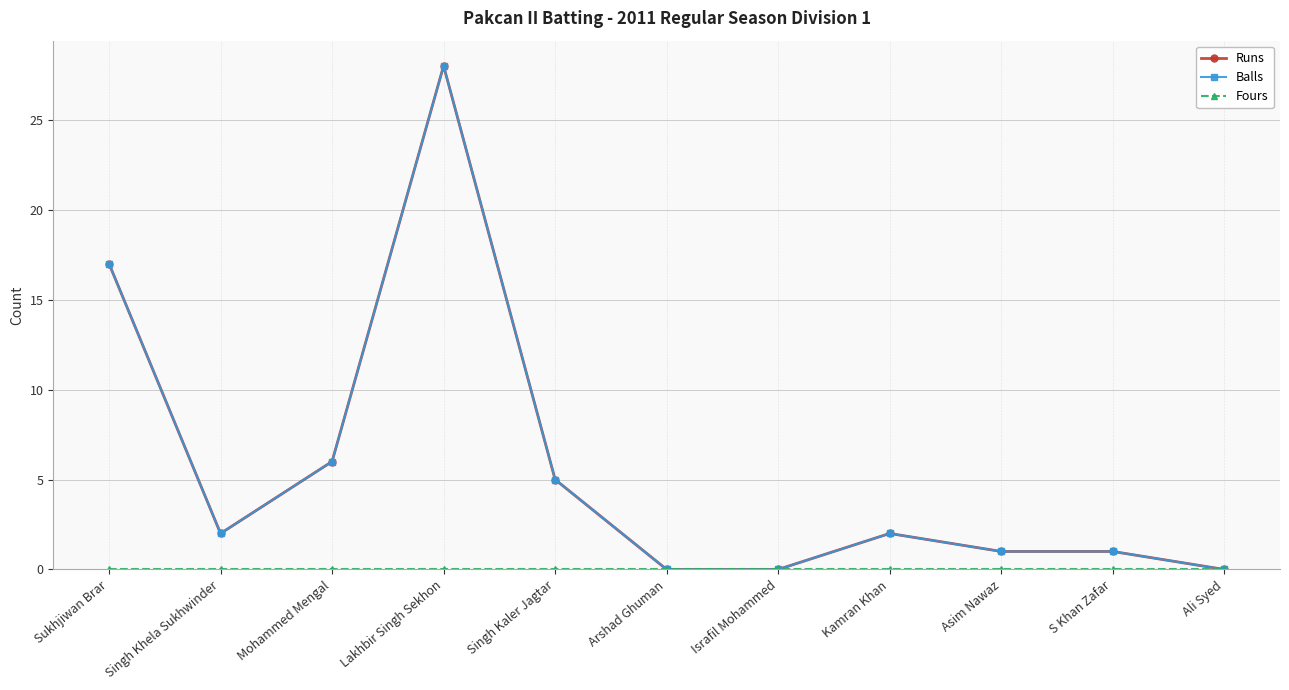

Is it true that Runs equals 0 at S Khan Zafar?

False